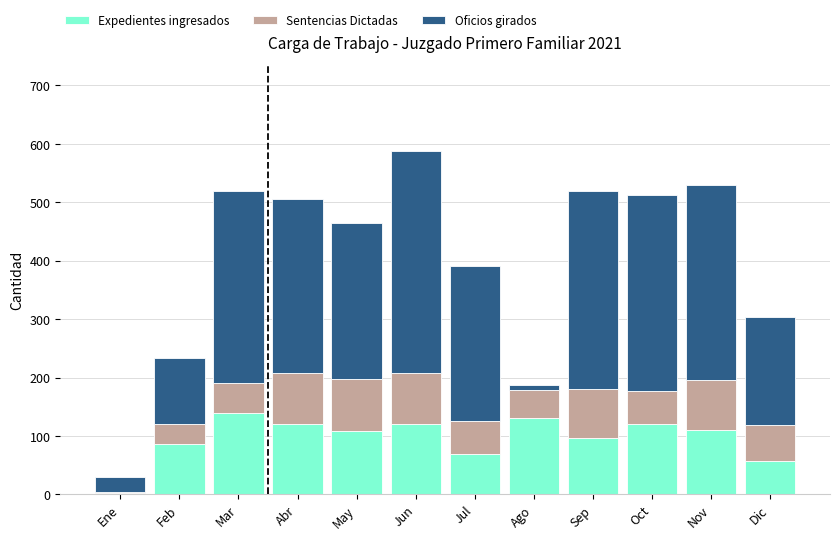

What is the maximum value for Expedientes ingresados?

139